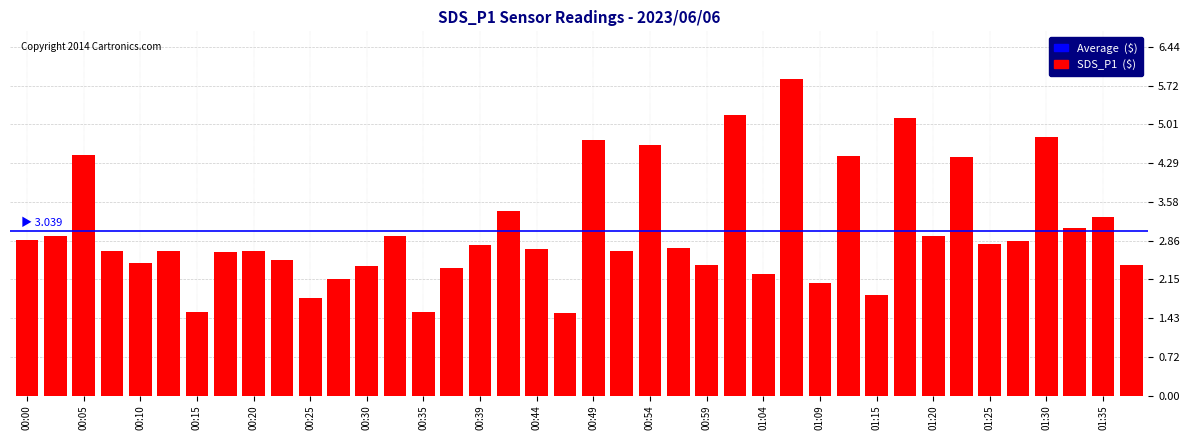

What is the value of the 25th bar from the left?

2.4